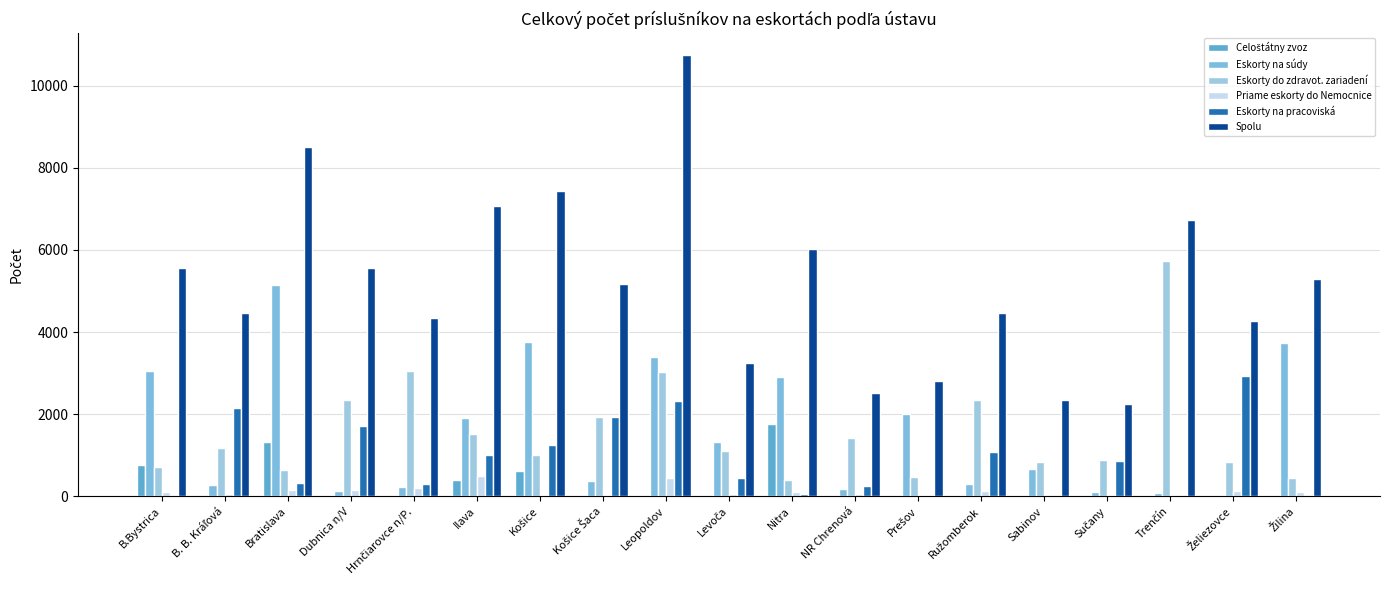

How many series are shown in this chart?

6